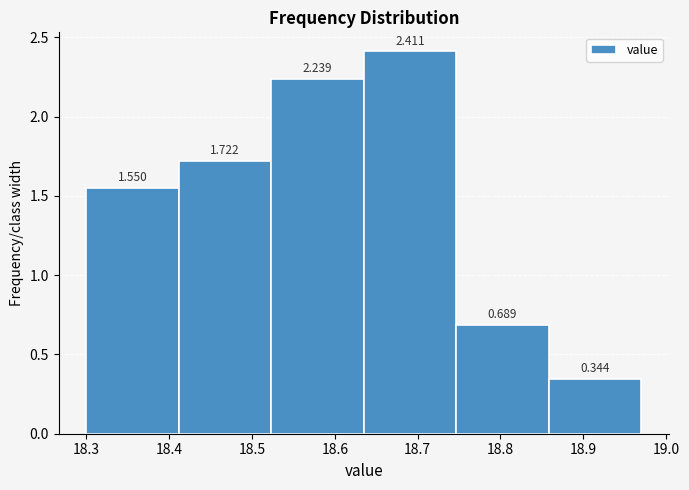

Reading left to right, transcribe this chart: for each bar, give the range it covers on the x-axis and its height. The bar edges are not printed on the chart, so give them approximately, as read against the axis.

18.30 to 18.41: 1.550
18.41 to 18.52: 1.722
18.52 to 18.64: 2.239
18.64 to 18.75: 2.411
18.75 to 18.86: 0.689
18.86 to 18.97: 0.344